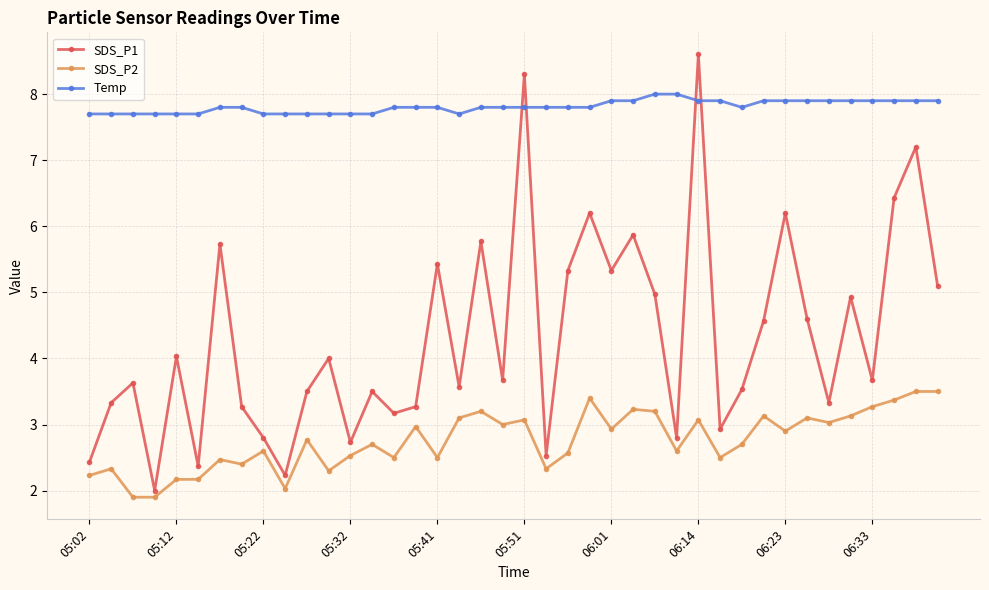

Is this an area chart (filled region under the line)?

No